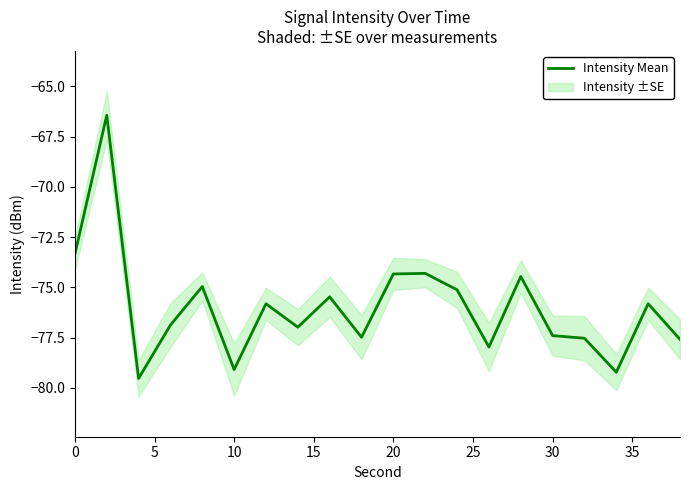

How many interior local peaks (higher than both neighbors) does the data have?

7